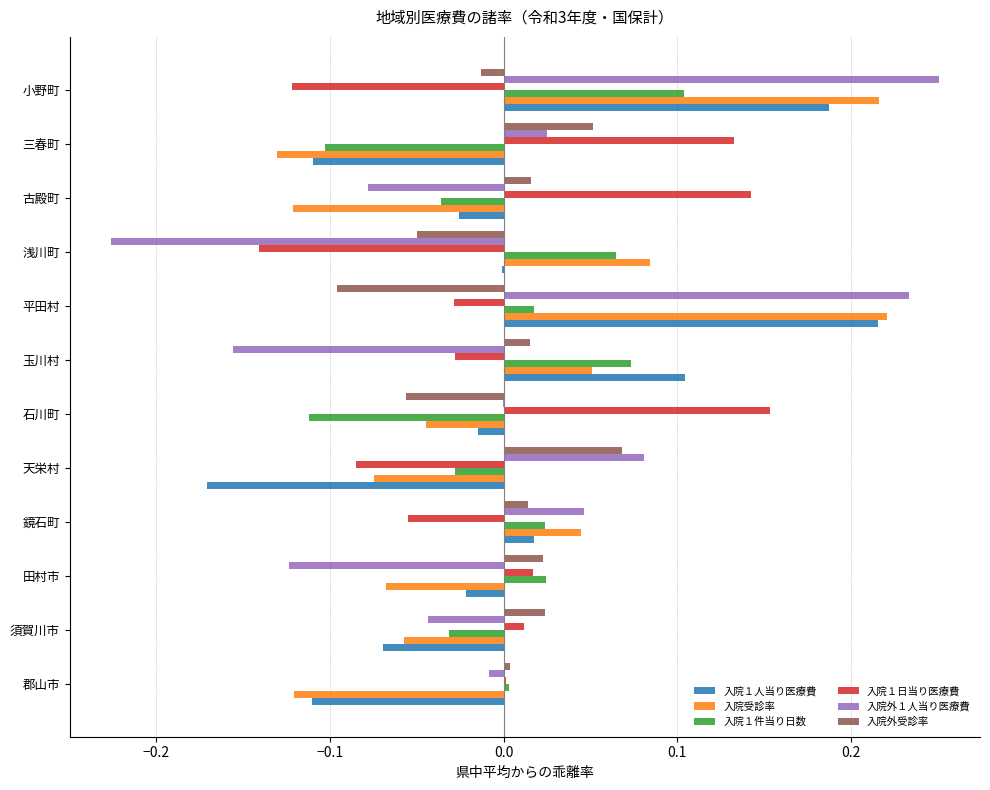

Which label corresponds to the largest value in the chart?

小野町